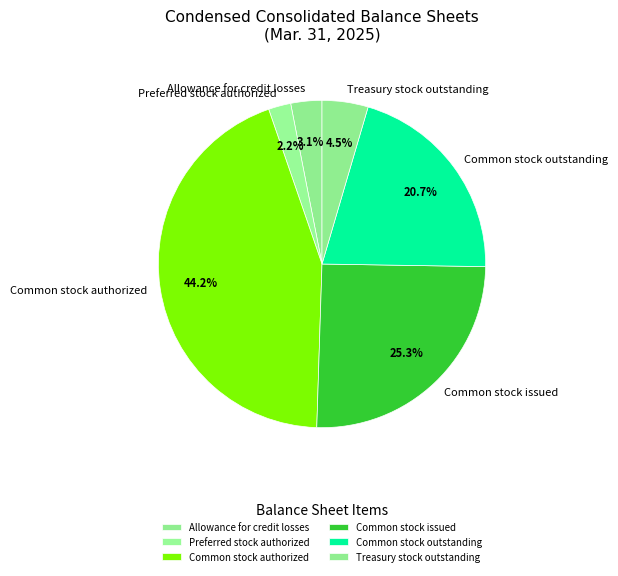

Does Common stock outstanding account for over 50% of the chart?

No